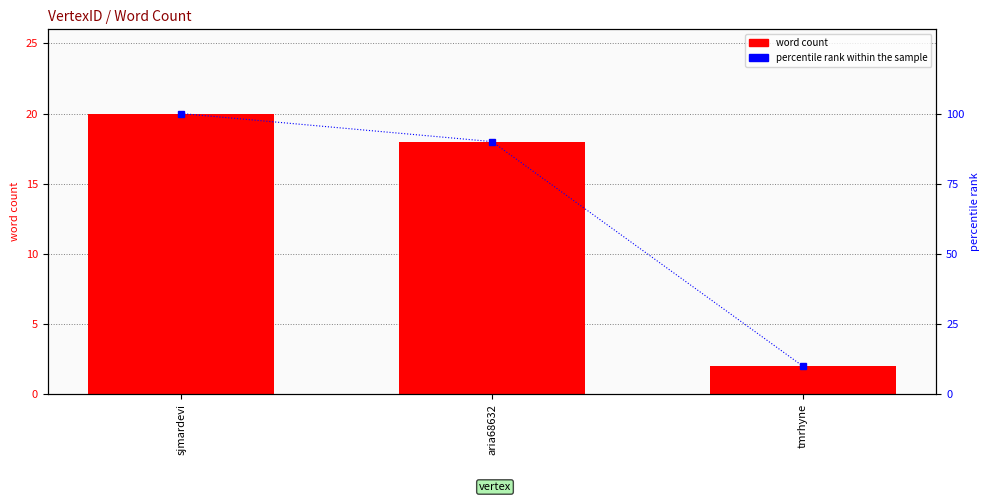

What are all the series names shown in the legend?

word count, percentile rank within the sample